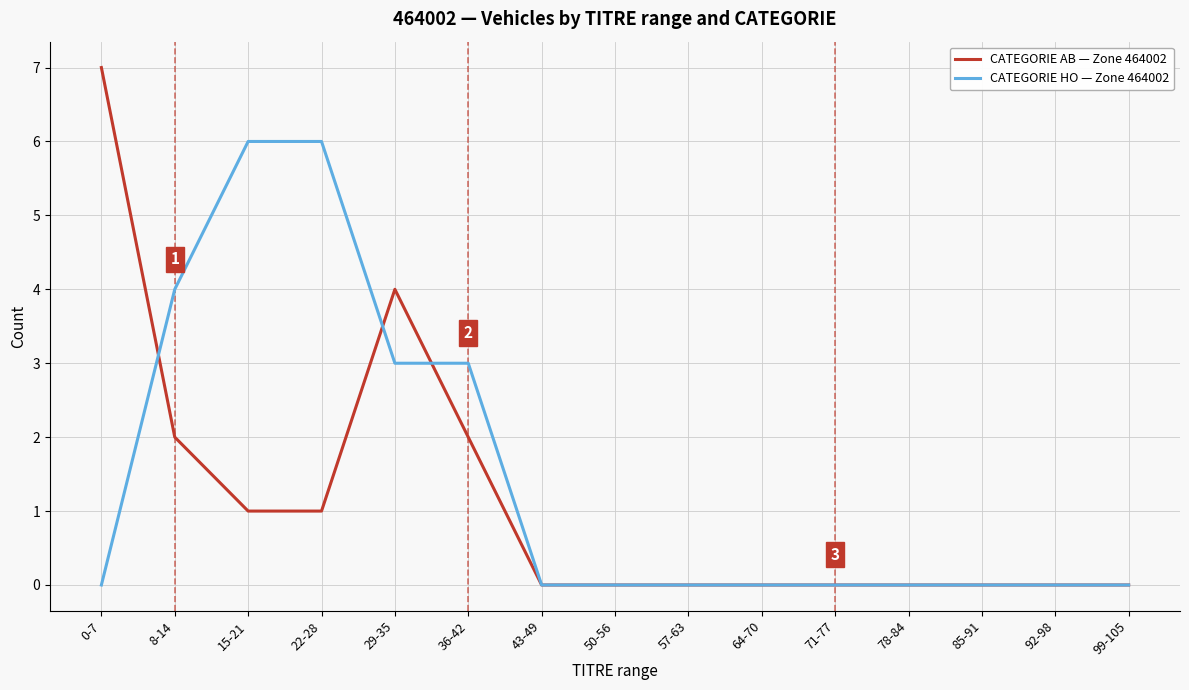

Which series has the widest spread of values?

CATEGORIE AB — Zone 464002